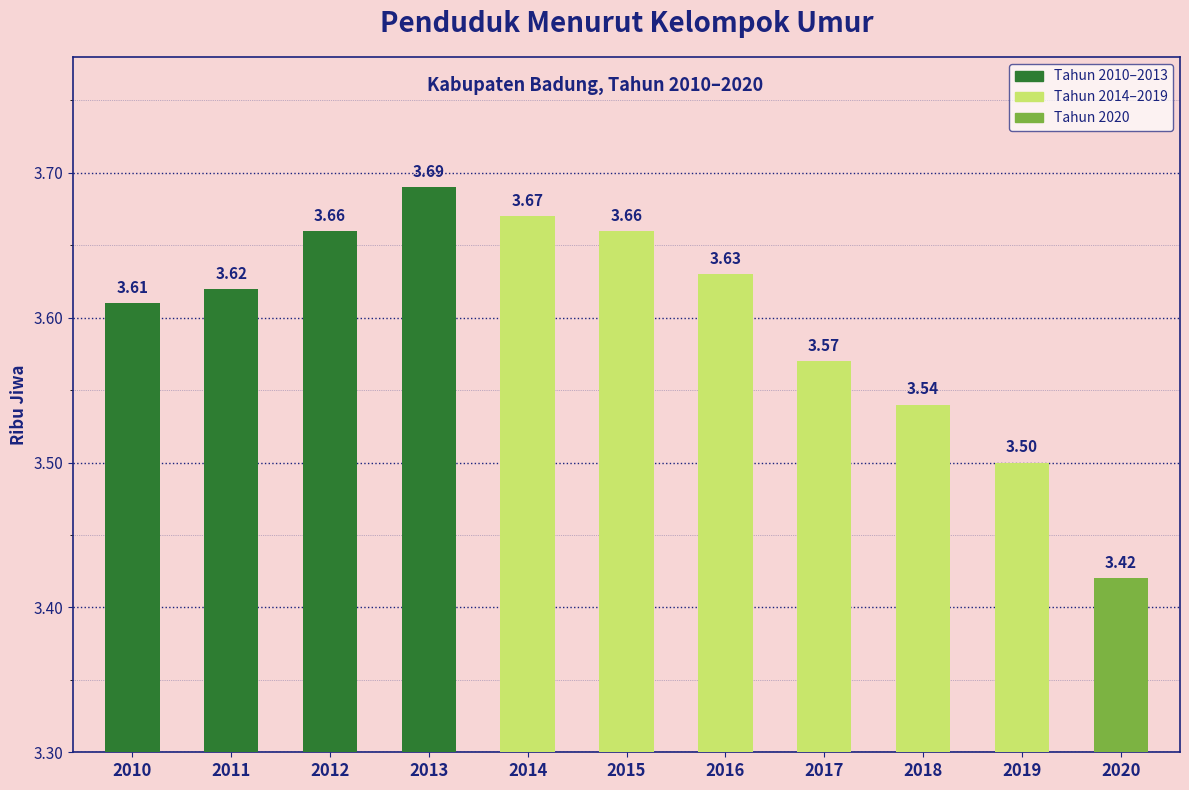

What is the sum of the values at 2011 and 2010?

7.2